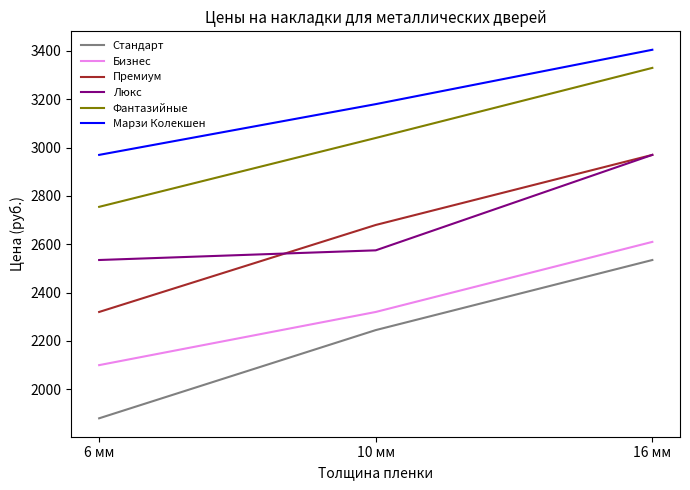

Which series has the largest range (max minus min)?

Стандарт